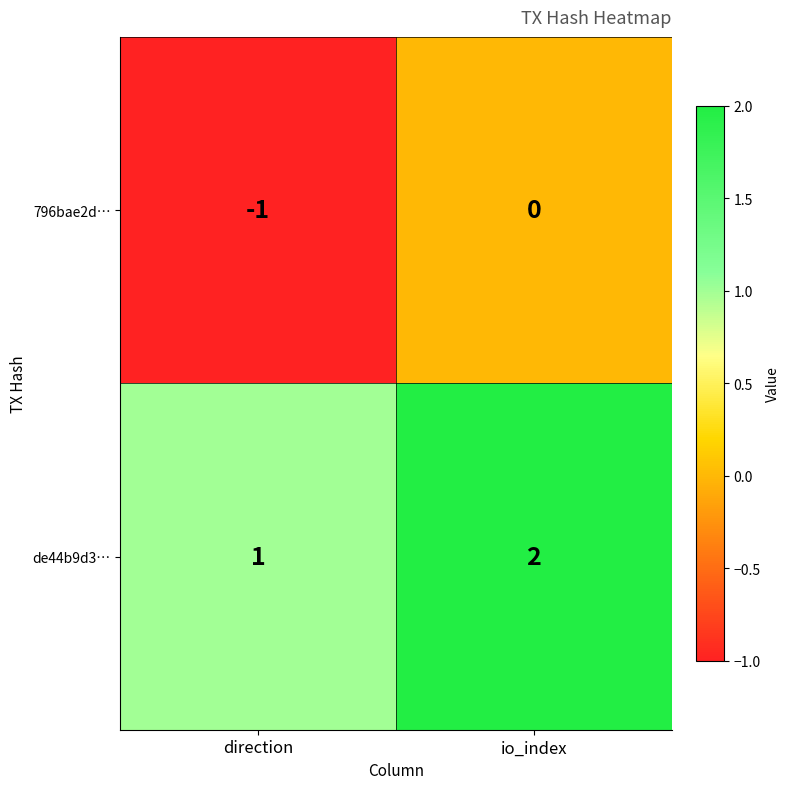

What is the spread (max minus min) of values at io_index?

2